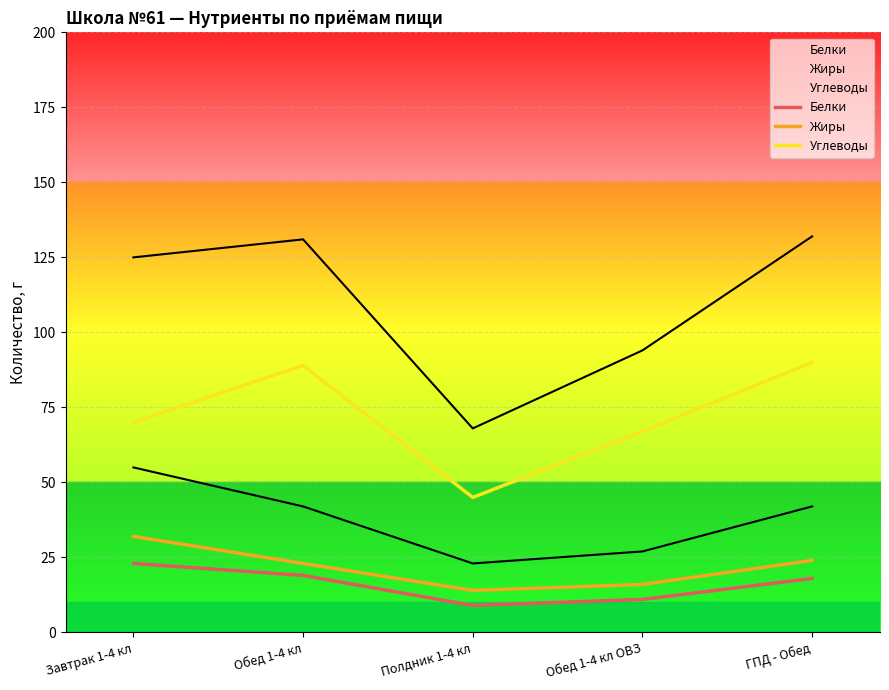

What is the sum of the Белки values at Полдник 1-4 кл and Завтрак 1-4 кл?

32